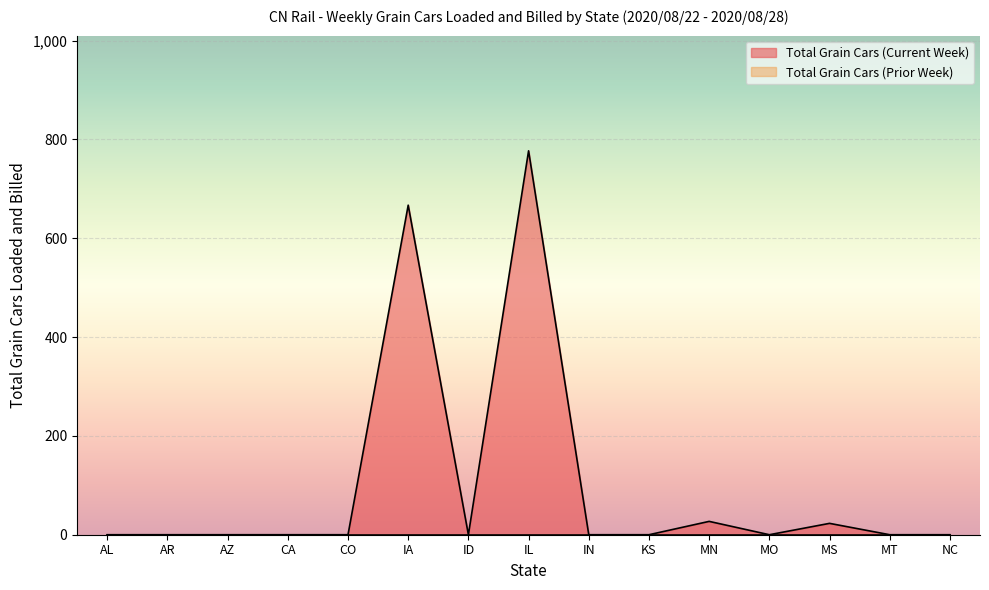

Between ID and CA, which is larger?

ID